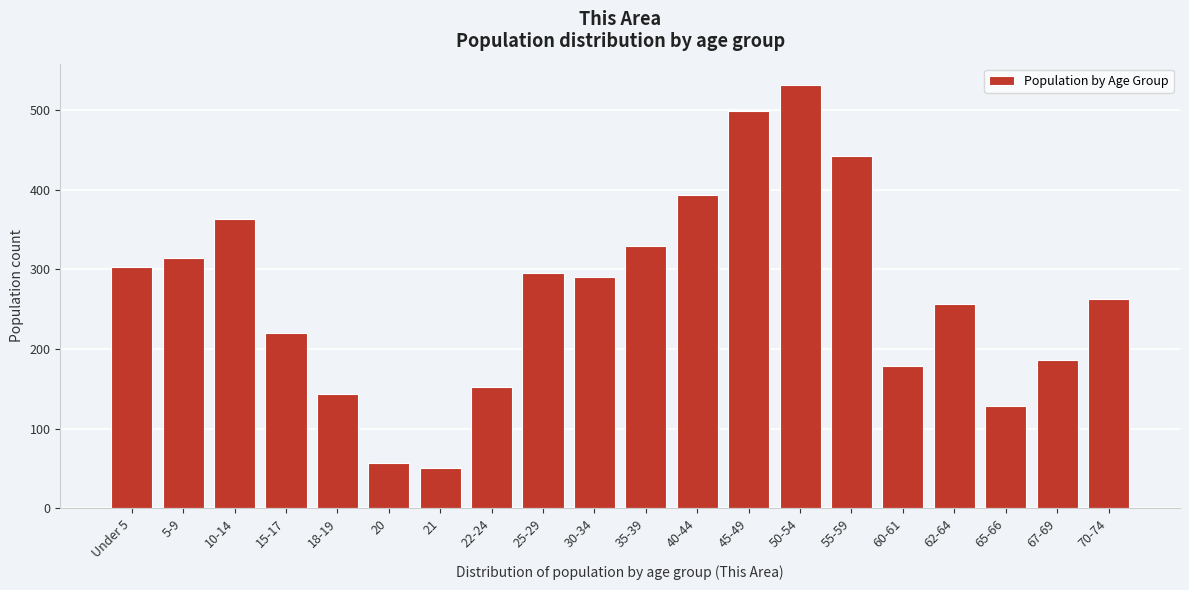

Reading right to left, extract all data points from this chart.

70-74=263	67-69=186	65-66=129	62-64=257	60-61=179	55-59=443	50-54=532	45-49=499	40-44=394	35-39=329	30-34=291	25-29=295	22-24=152	21=50	20=57	18-19=144	15-17=220	10-14=364	5-9=314	Under 5=303